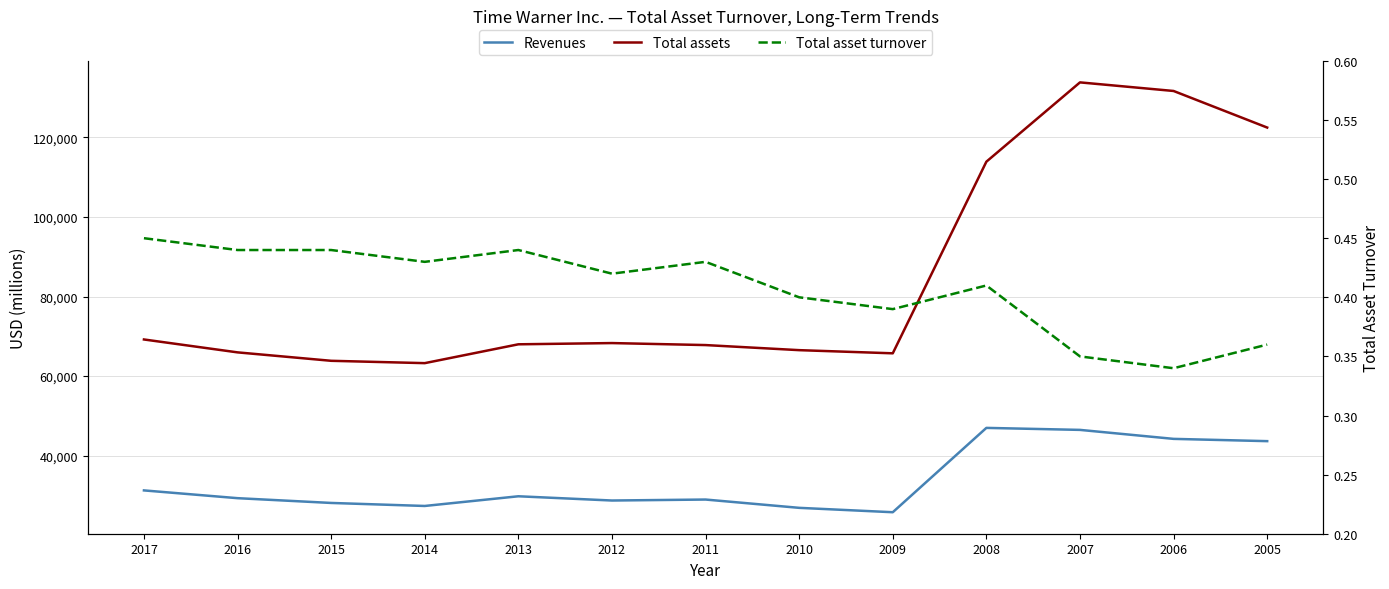

What is the difference between the second highest and second lowest values in the Revenues series?

19594.0